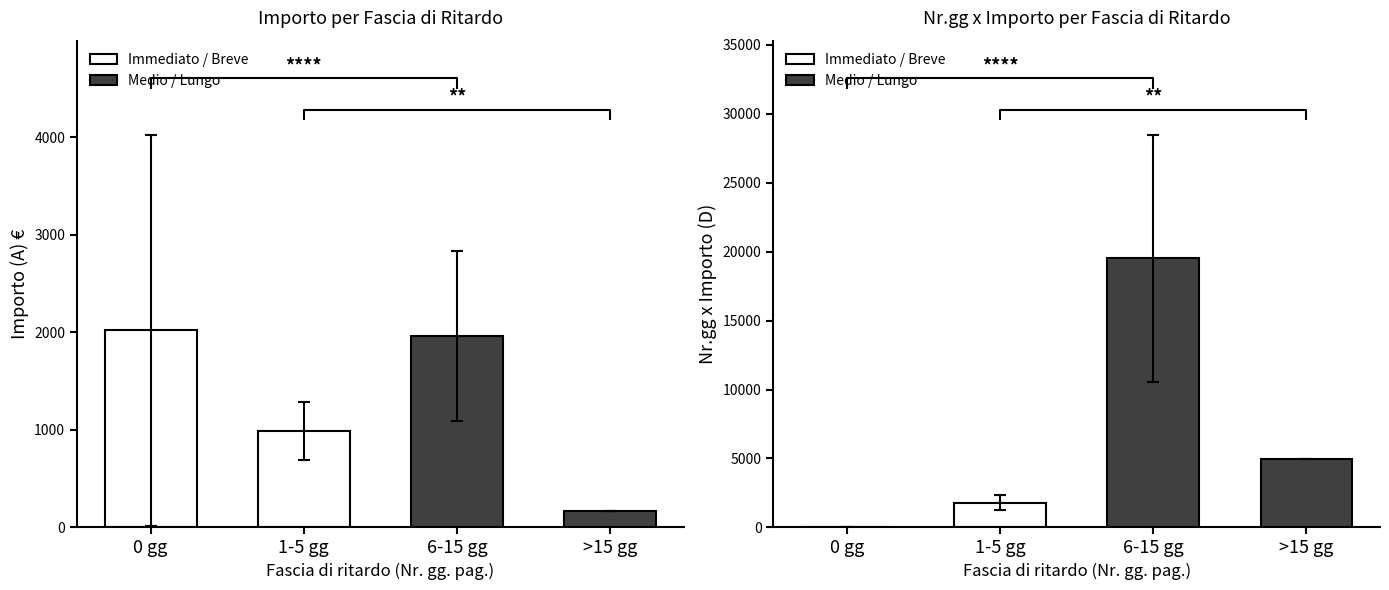

True or false: Nr.gg x Importo (D) has a value of 0.0 at 0 gg.

True